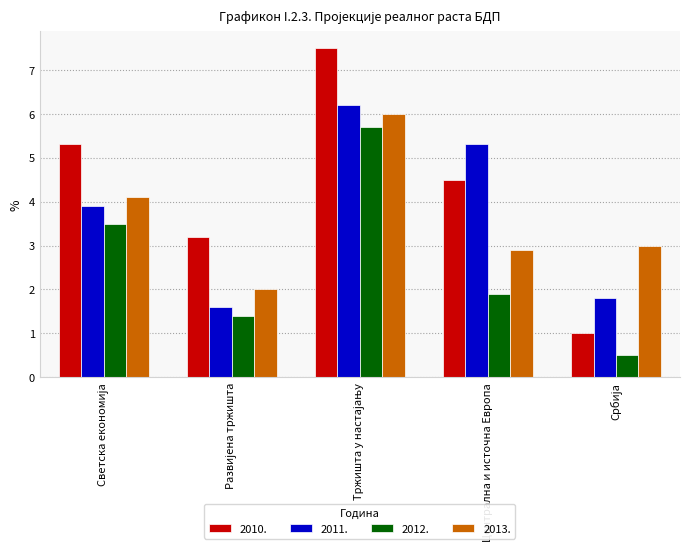

Are the bars grouped side by side (vs. stacked)?

Yes